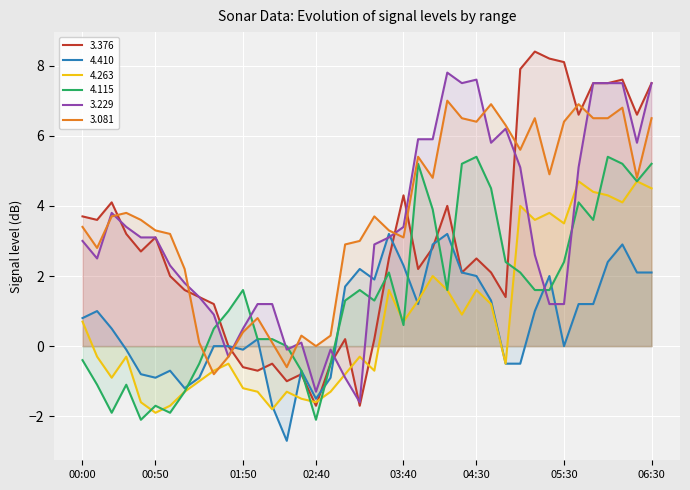

In   3.081, how many points are lower than both neighbors (excluding endpoints)?

10